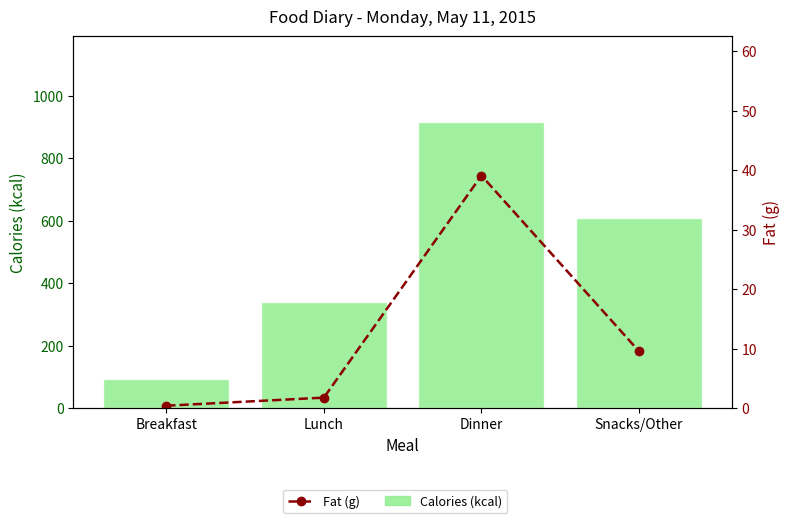

List the labels in order of Fat (g) value, largest first.

Dinner, Snacks/Other, Lunch, Breakfast